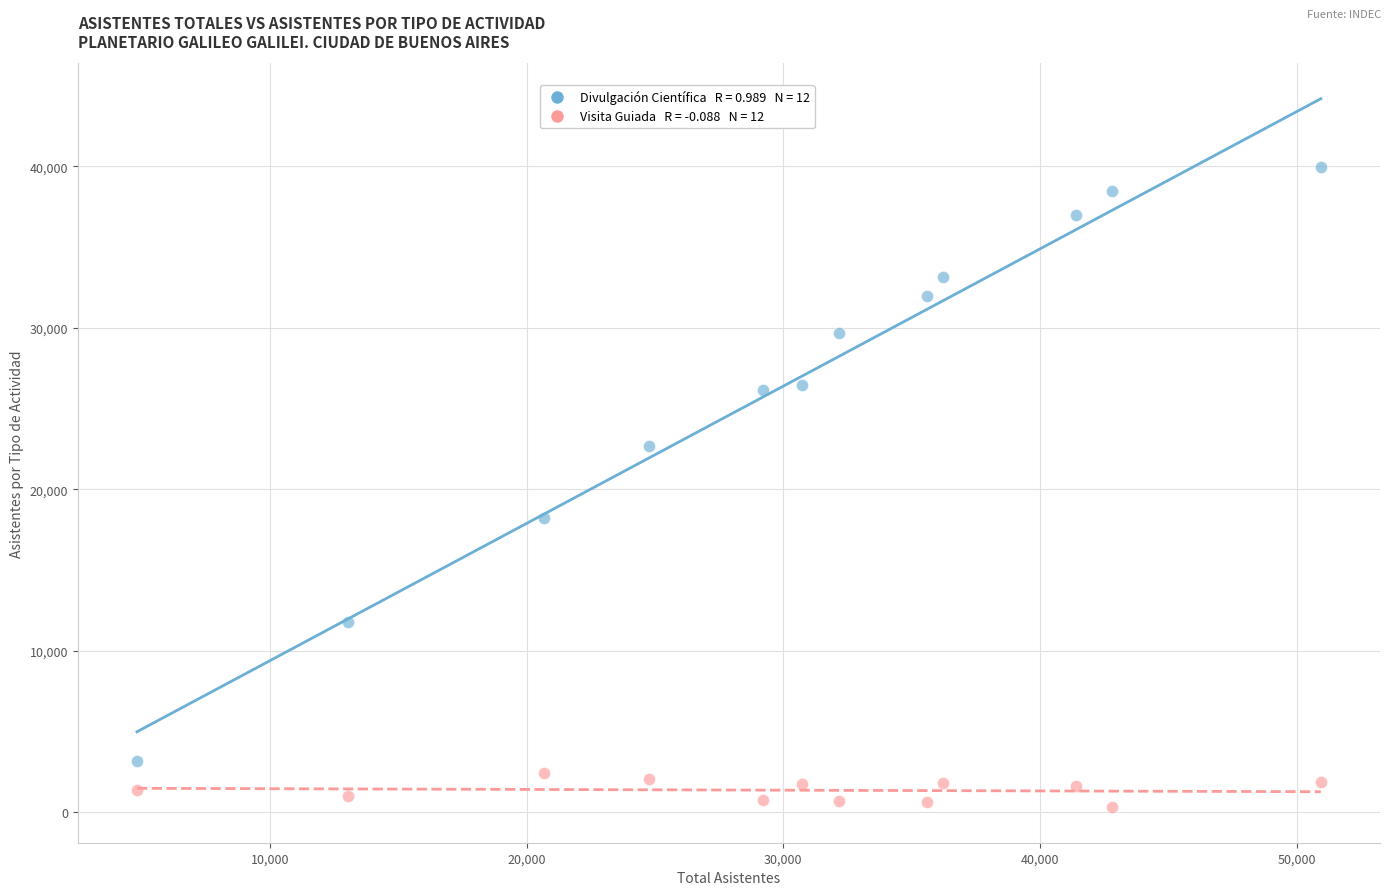

Across all data points, what is the range of X values (max minus min)?

46113